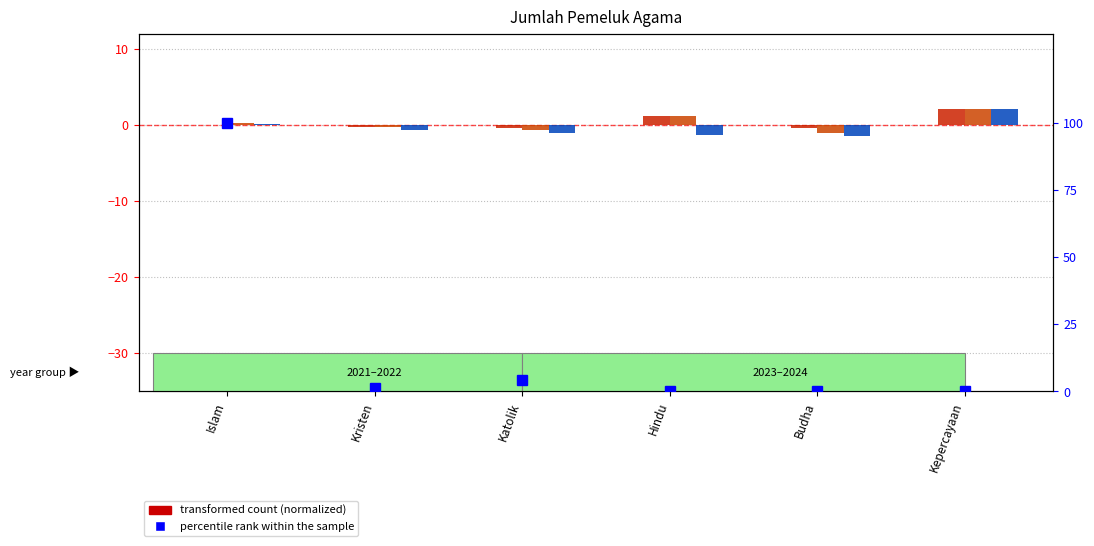

What is the maximum value shown in the chart?

100.0